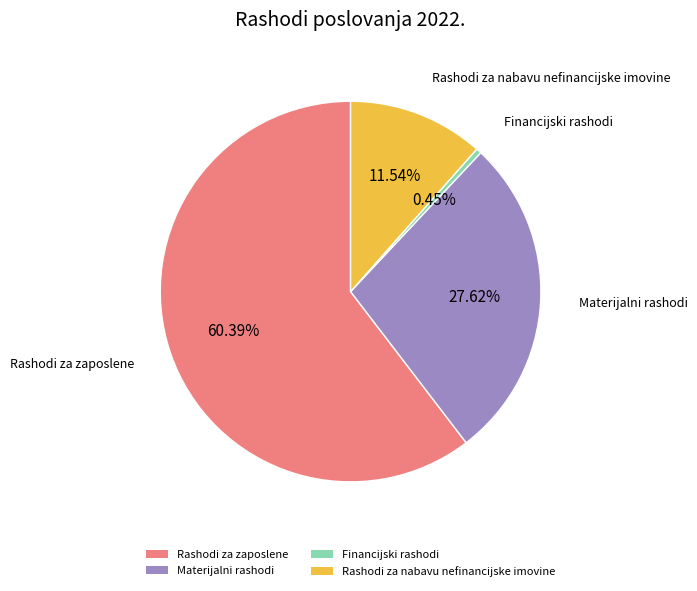

To the nearest percent, what is the difference between the largest and smallest slice percentages?

60%